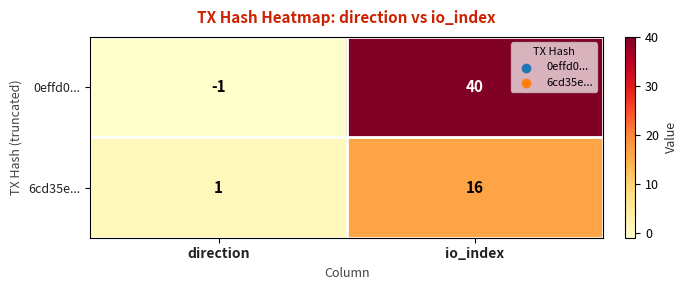

Count the number of data series in this chart.

2